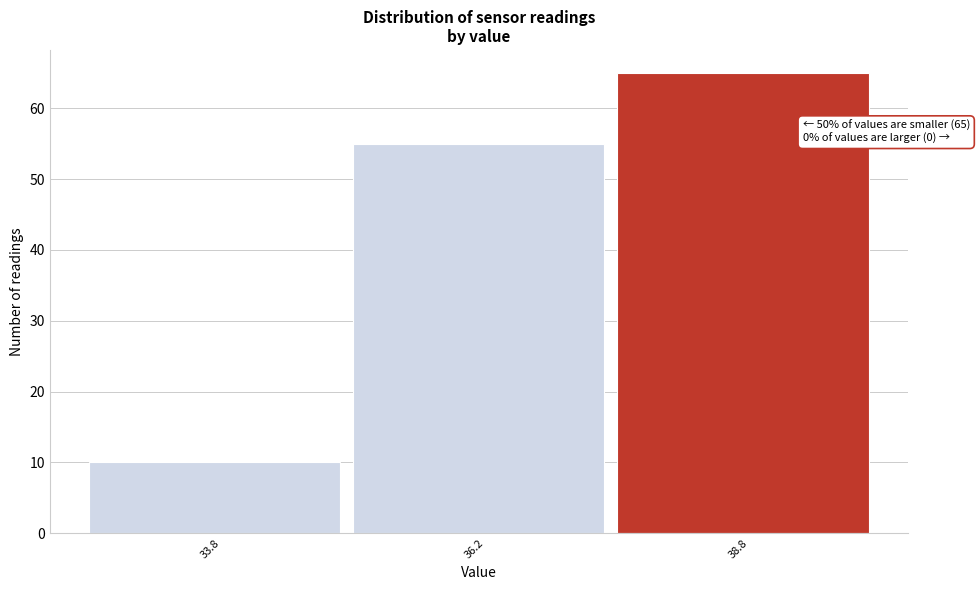

Over which range of the x-axis is the bar tallest?

37.5 to 40.0